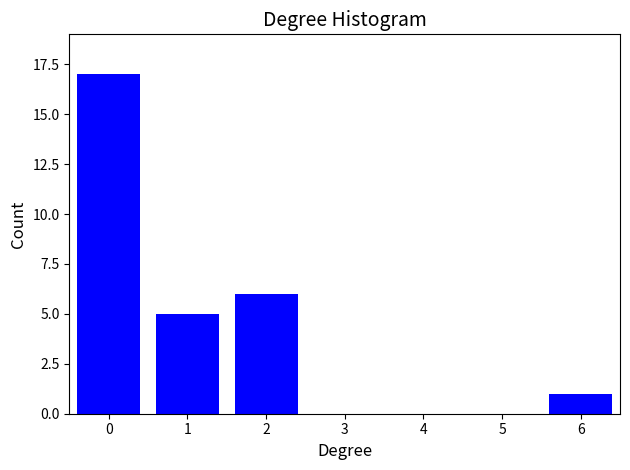

Reading left to right, extract all data points from this chart.

0=17	1=5	2=6	3=0	4=0	5=0	6=1